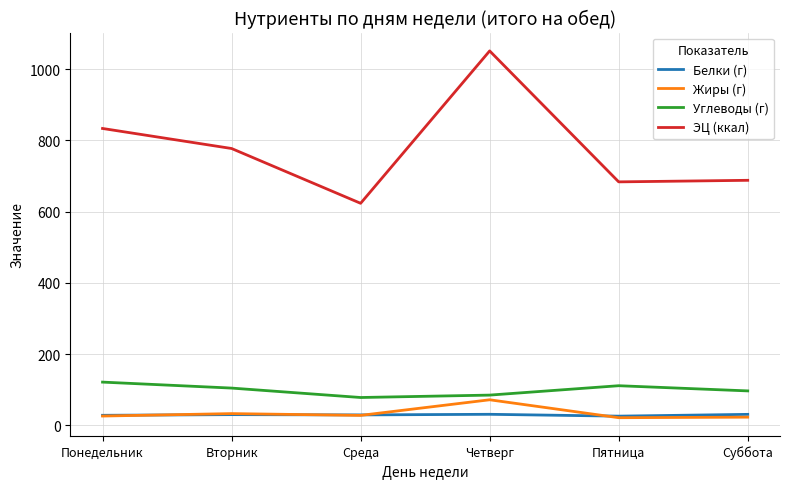

What are all the series names shown in the legend?

Белки (г), Жиры (г), Углеводы (г), ЭЦ (ккал)